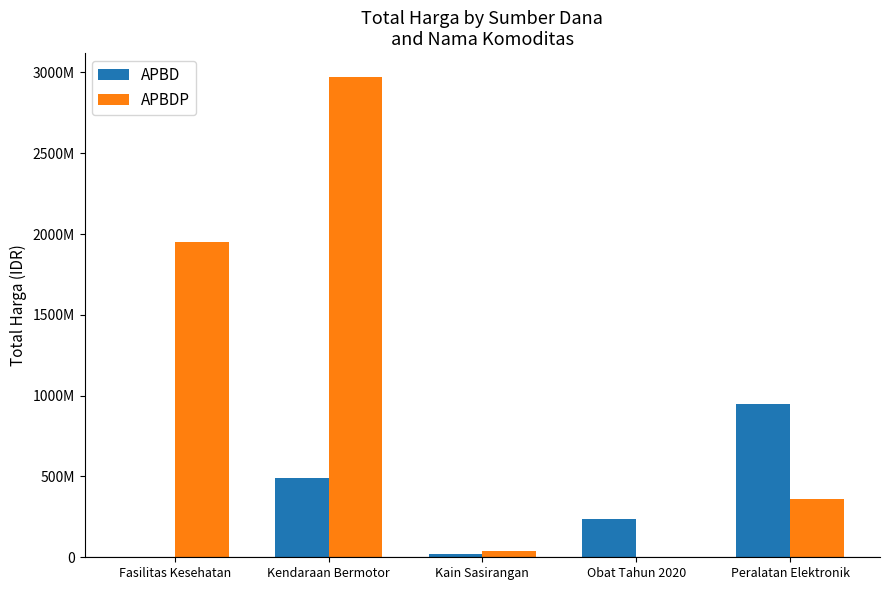

What are all the series names shown in the legend?

APBD, APBDP